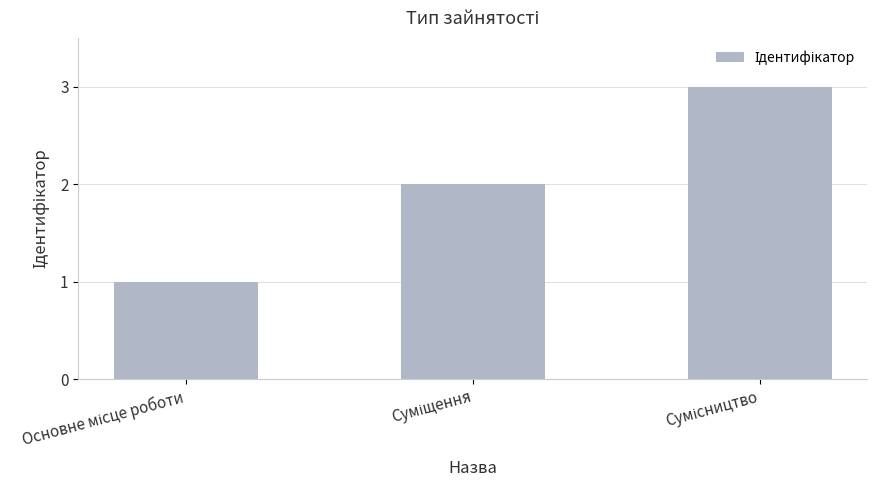

How many values are below 2?

1